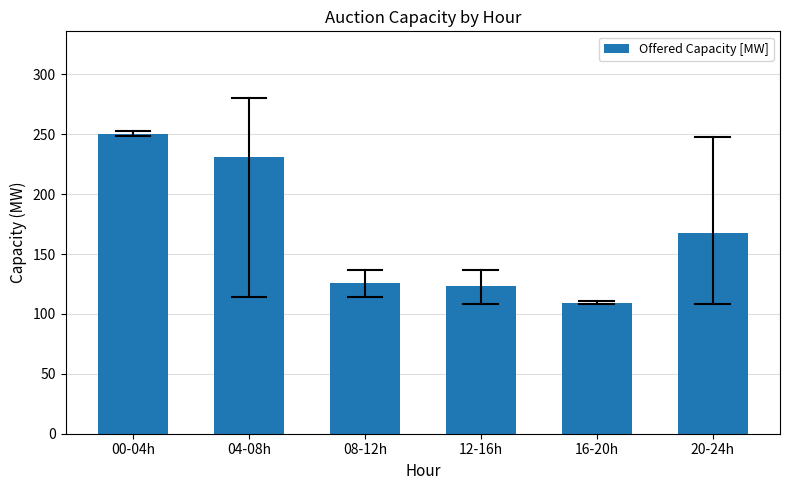

True or false: the data shows 79.1 at 08-12h.

False